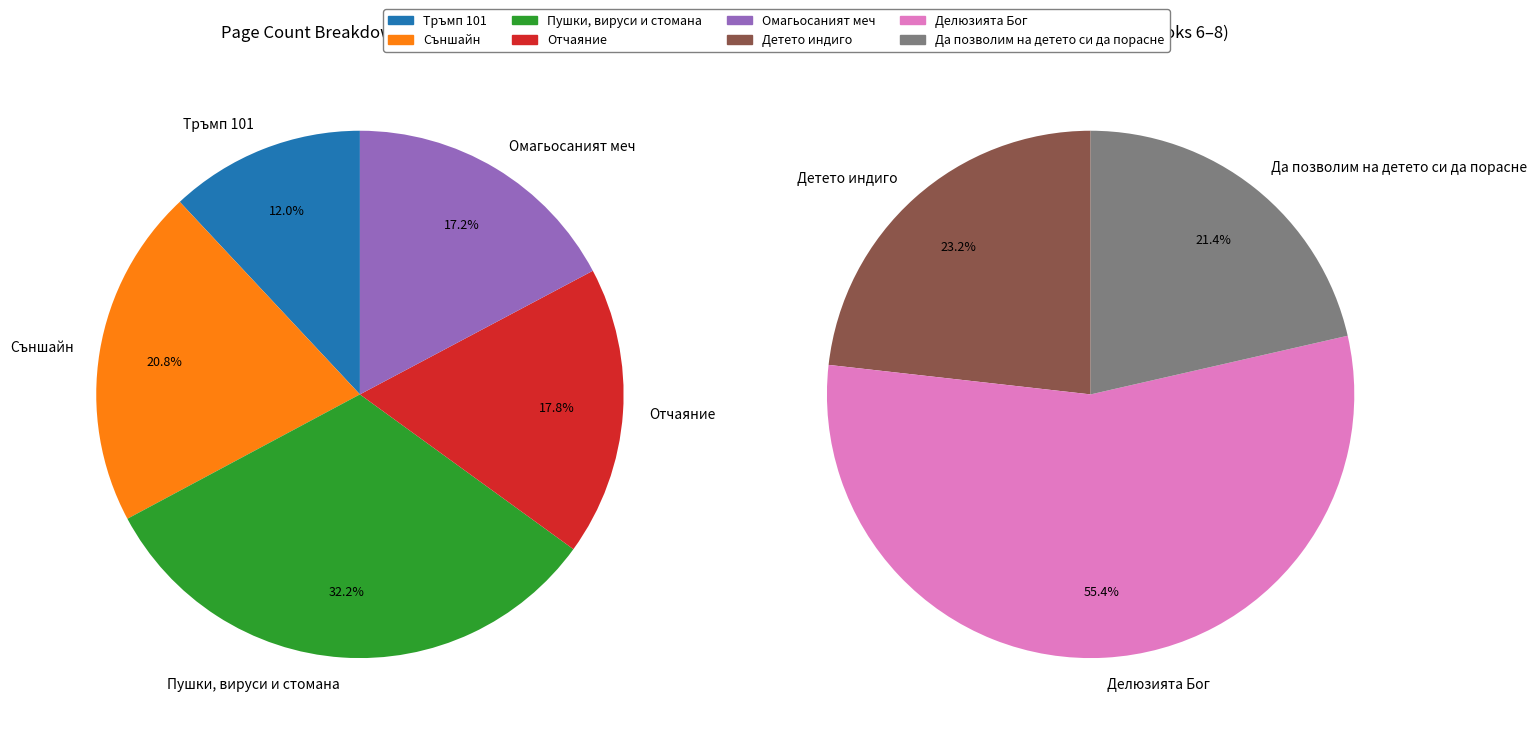

To the nearest percent, what percentage of the pie is 626?

18%